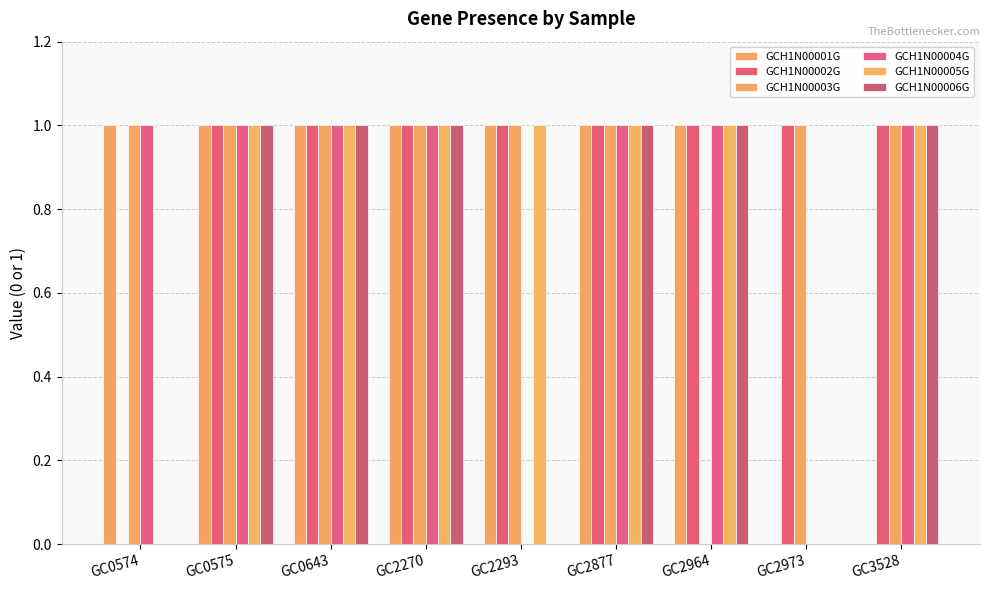

Which series has the largest total across all categories?

GCH1N00002G